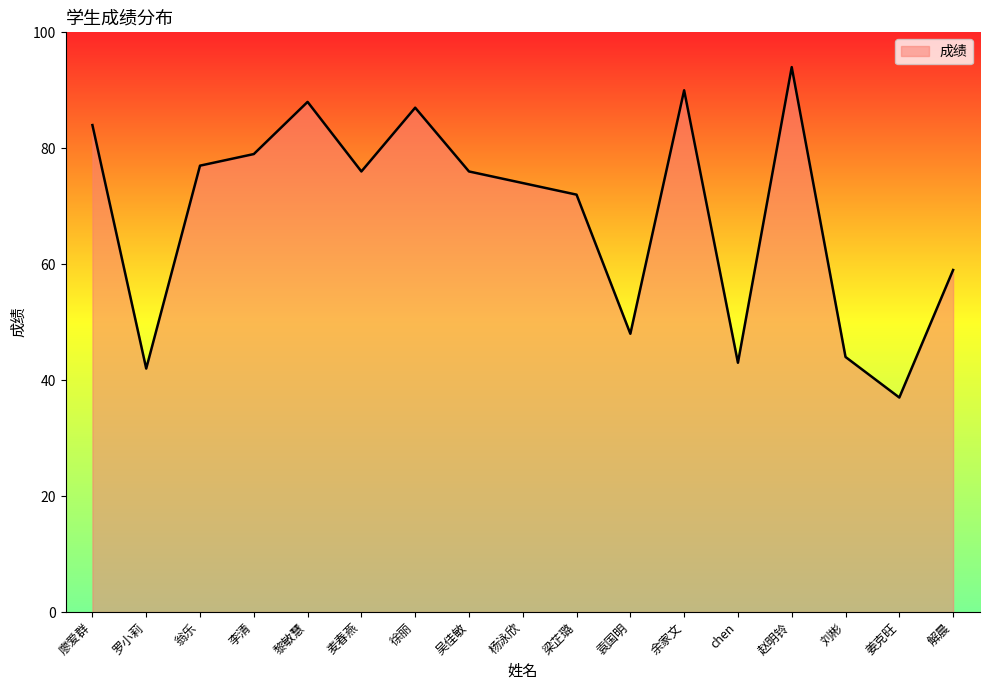

What position from the right is 刘彬?

3